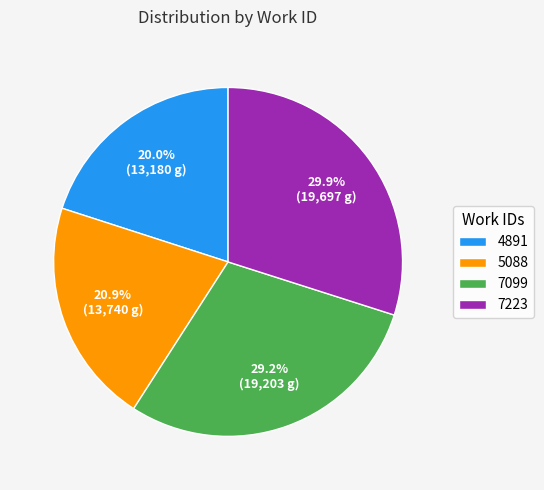

To the nearest percent, what portion does 4891 represent?

20%